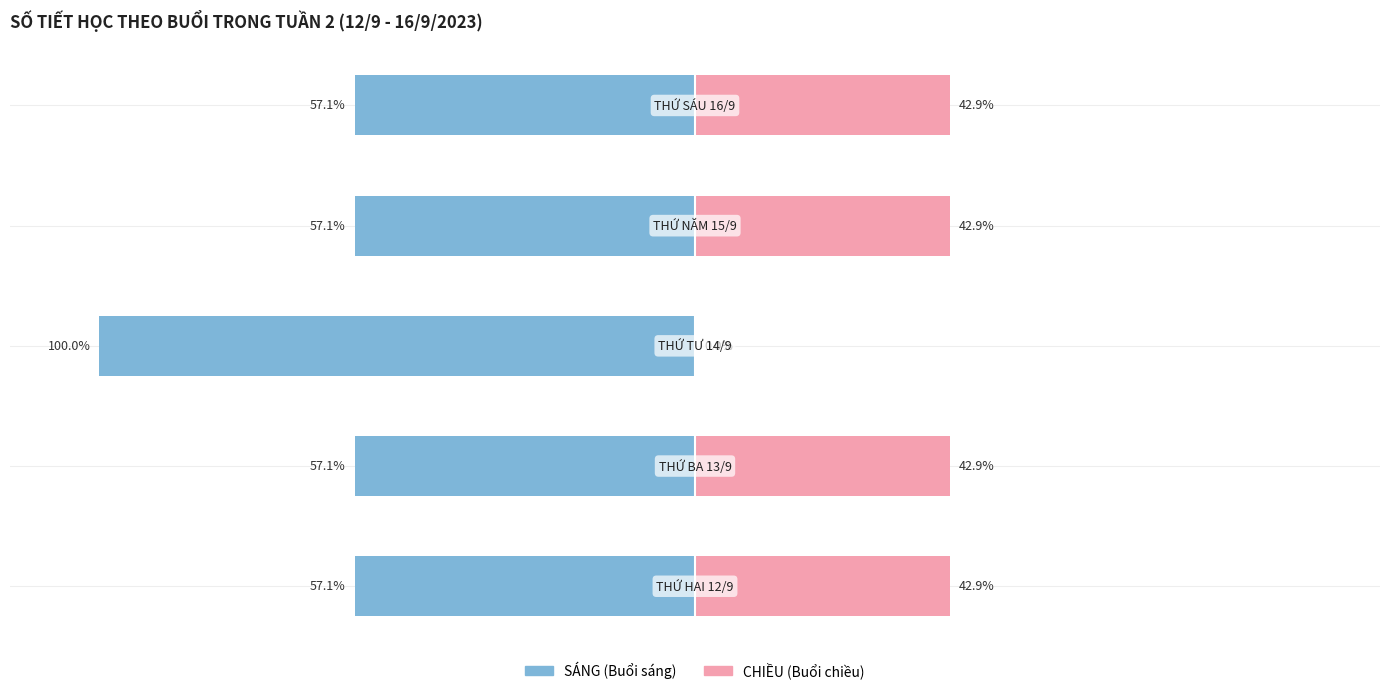

Which series has the widest spread of values?

CHIỀU